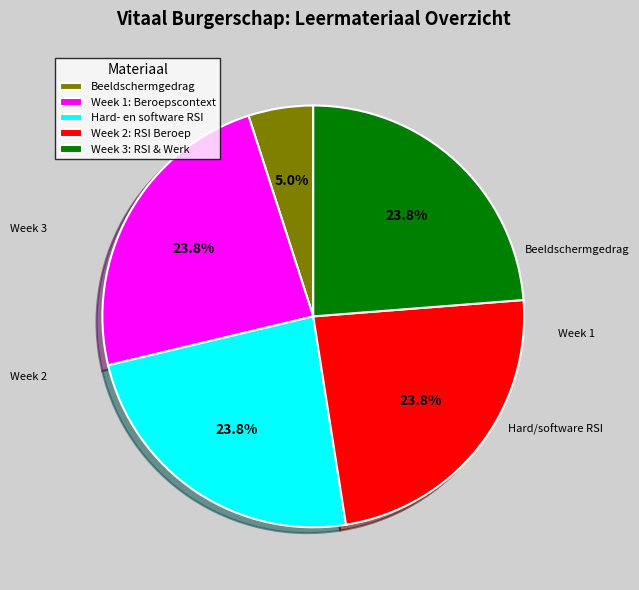

Approximately how many times larger is the value at Week 1: Beroepscontext compared to Beeldschermgedrag?

4.8